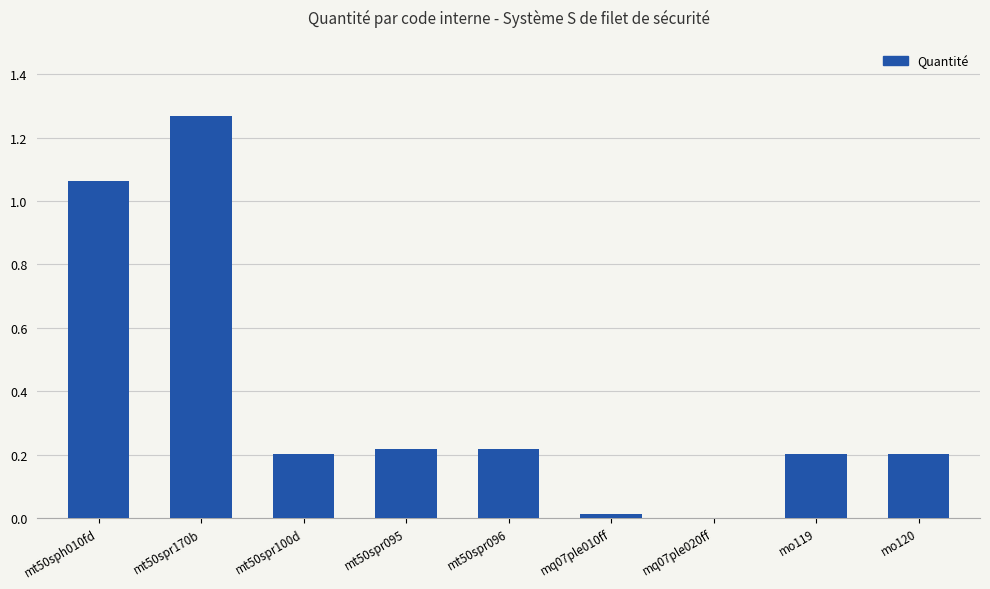

Is it true that the value at mo119 is 0.2?

True